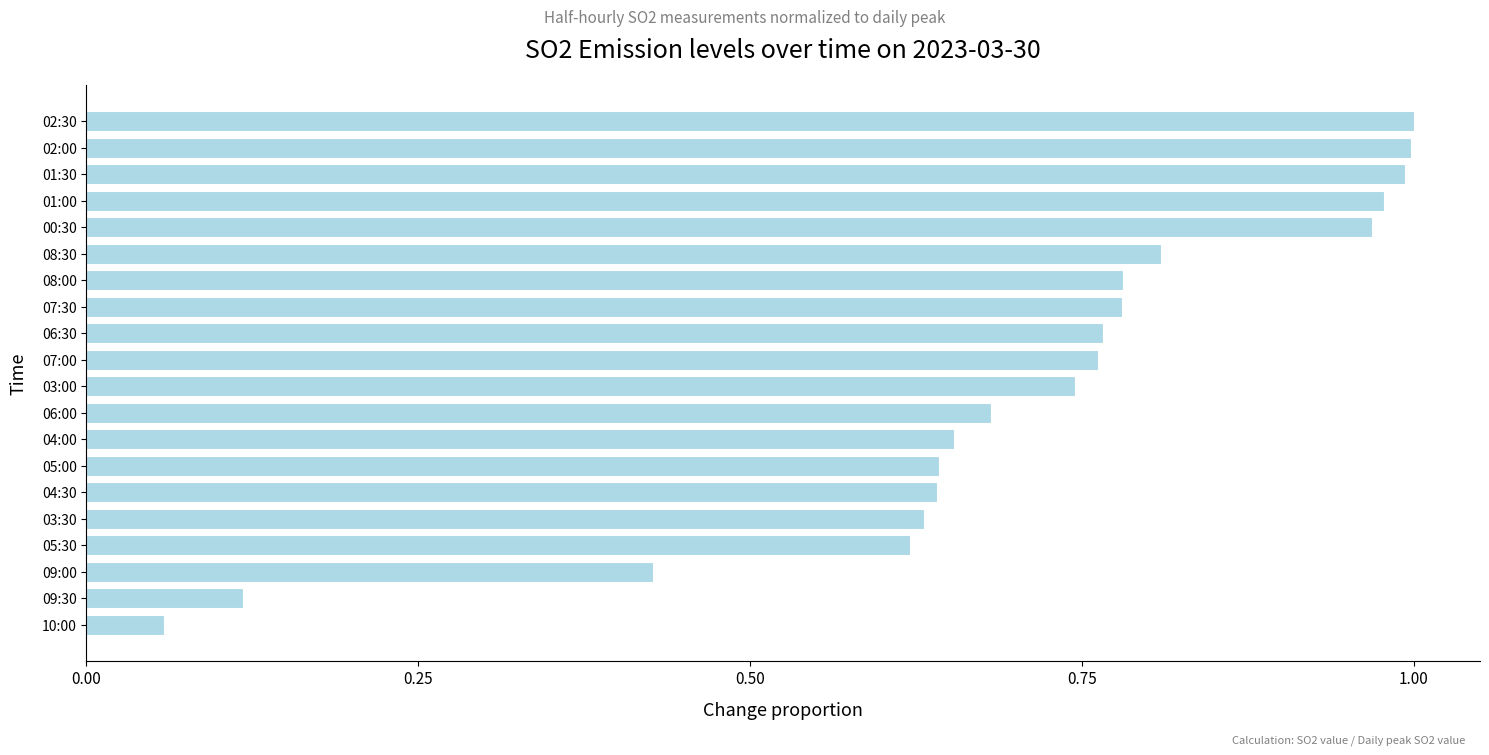

How many distinct data groups are displayed?

1